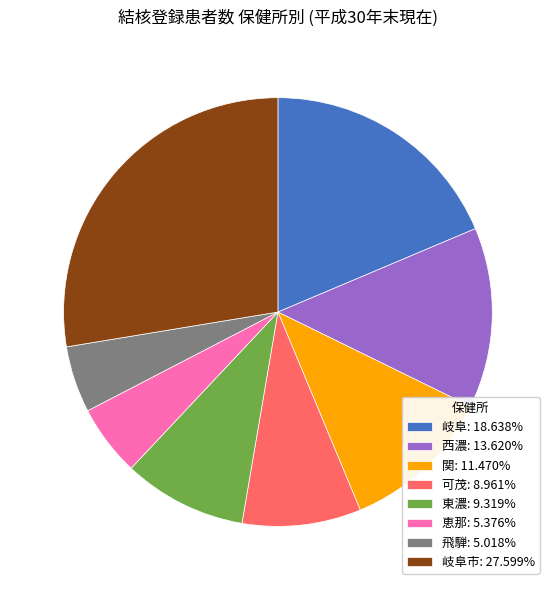

Count the number of slices in the pie.

8